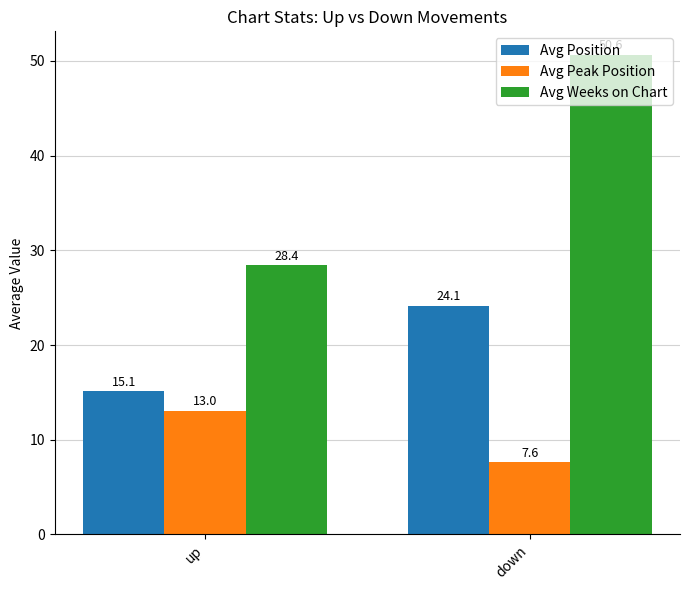

Which series changed the most between up and down?

Avg Weeks on Chart